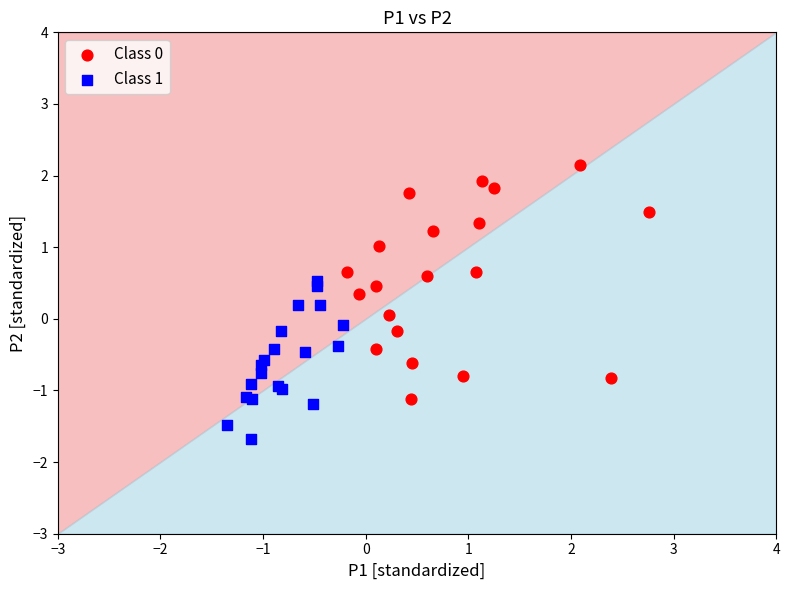

Which series contains the lowest Y value?

Class 1